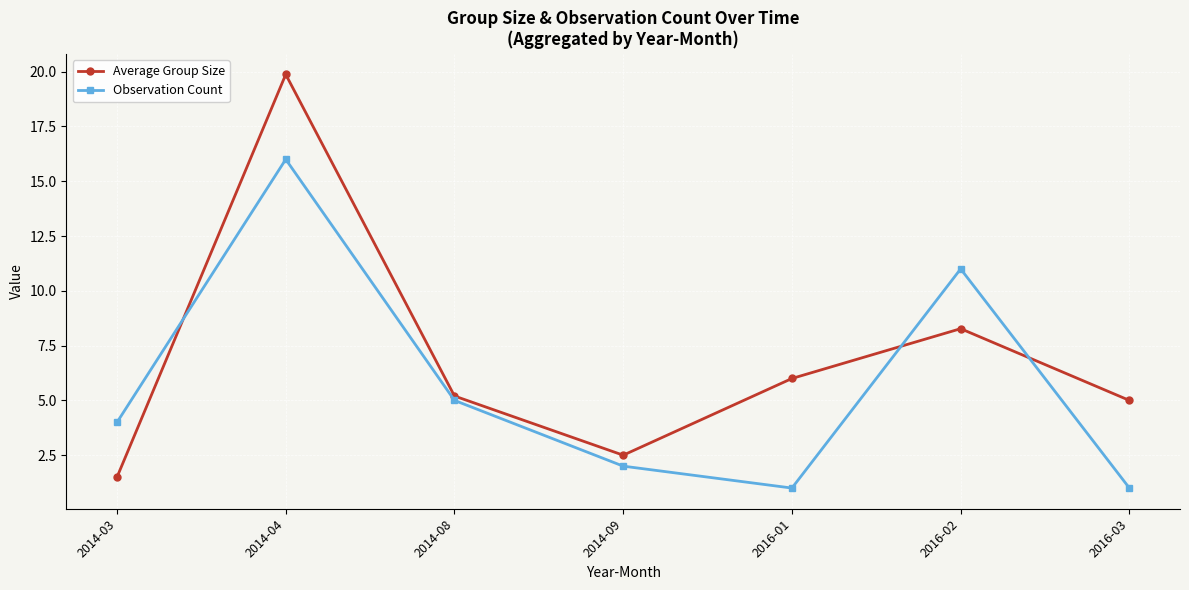

What is the average value of the Average Group Size series?

6.9